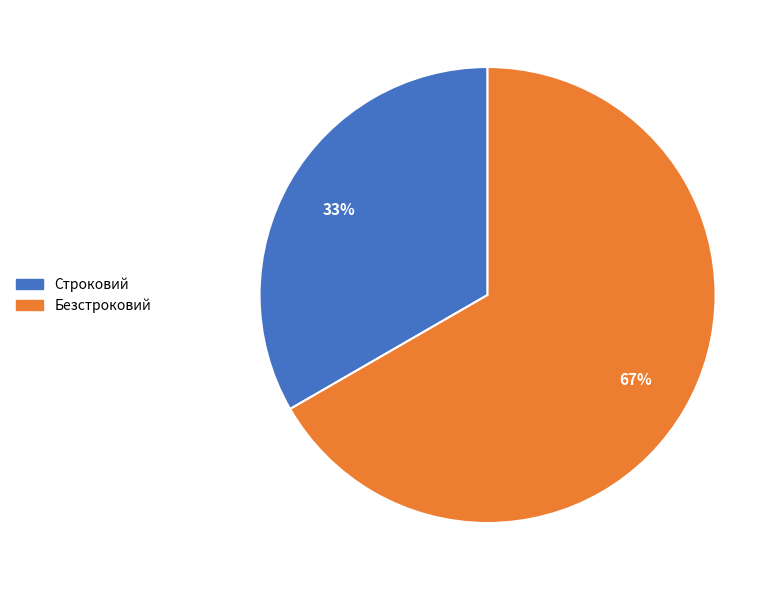

Is it true that Безстроковий is 56% of the pie?

False